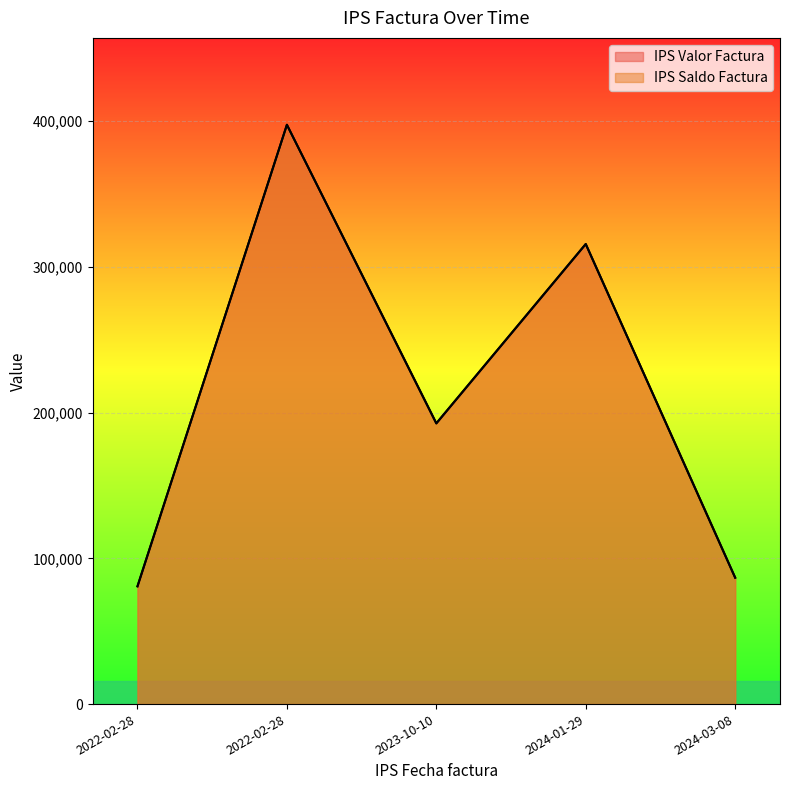

True or false: IPS Valor Factura and IPS Saldo Factura intersect in this chart.

False